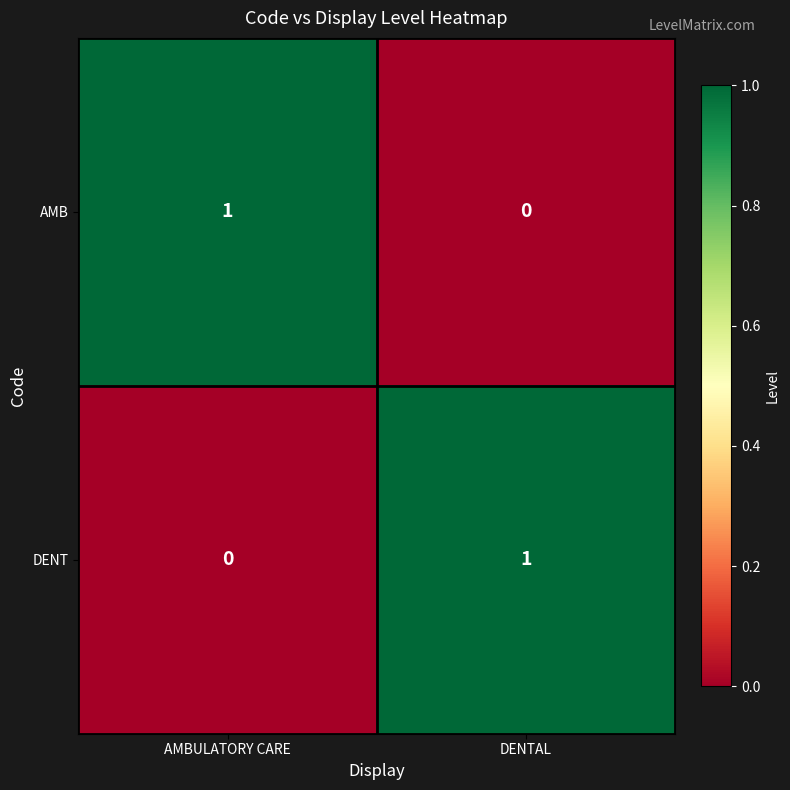

What is the total value across all series at AMBULATORY CARE?

1